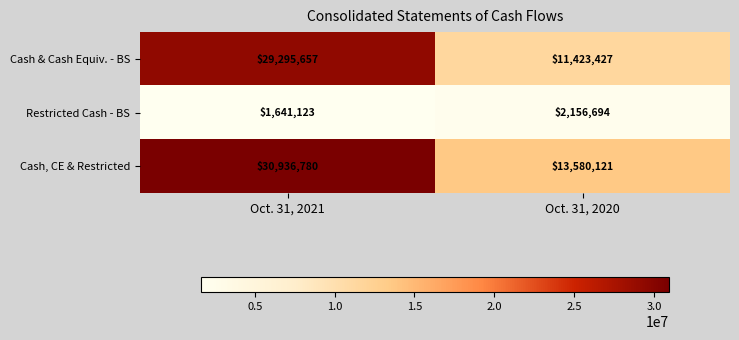

What is the difference between the highest and lowest values at Oct. 31, 2021?

29295657